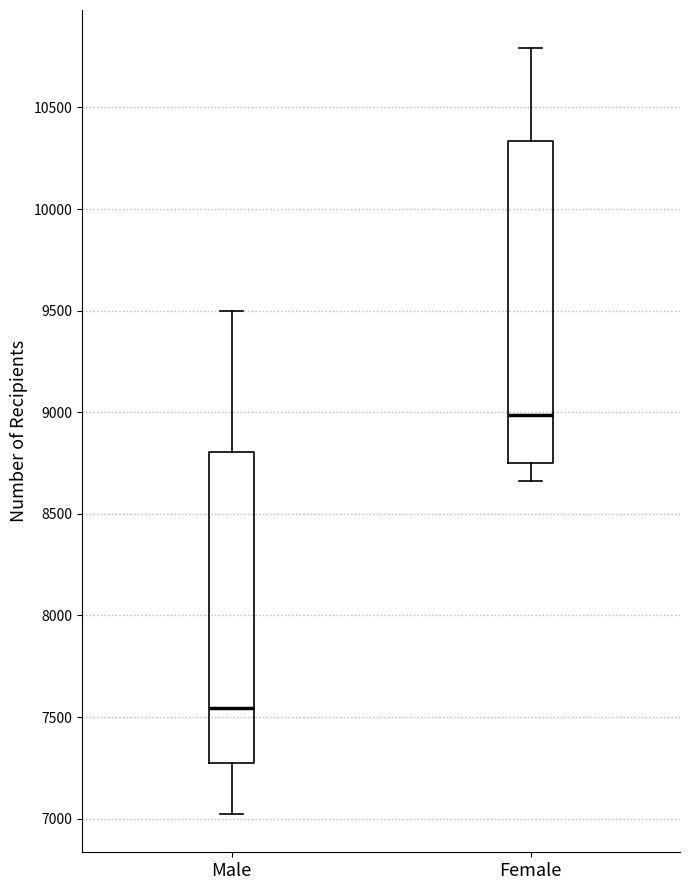

Which box has the highest median line?

Female